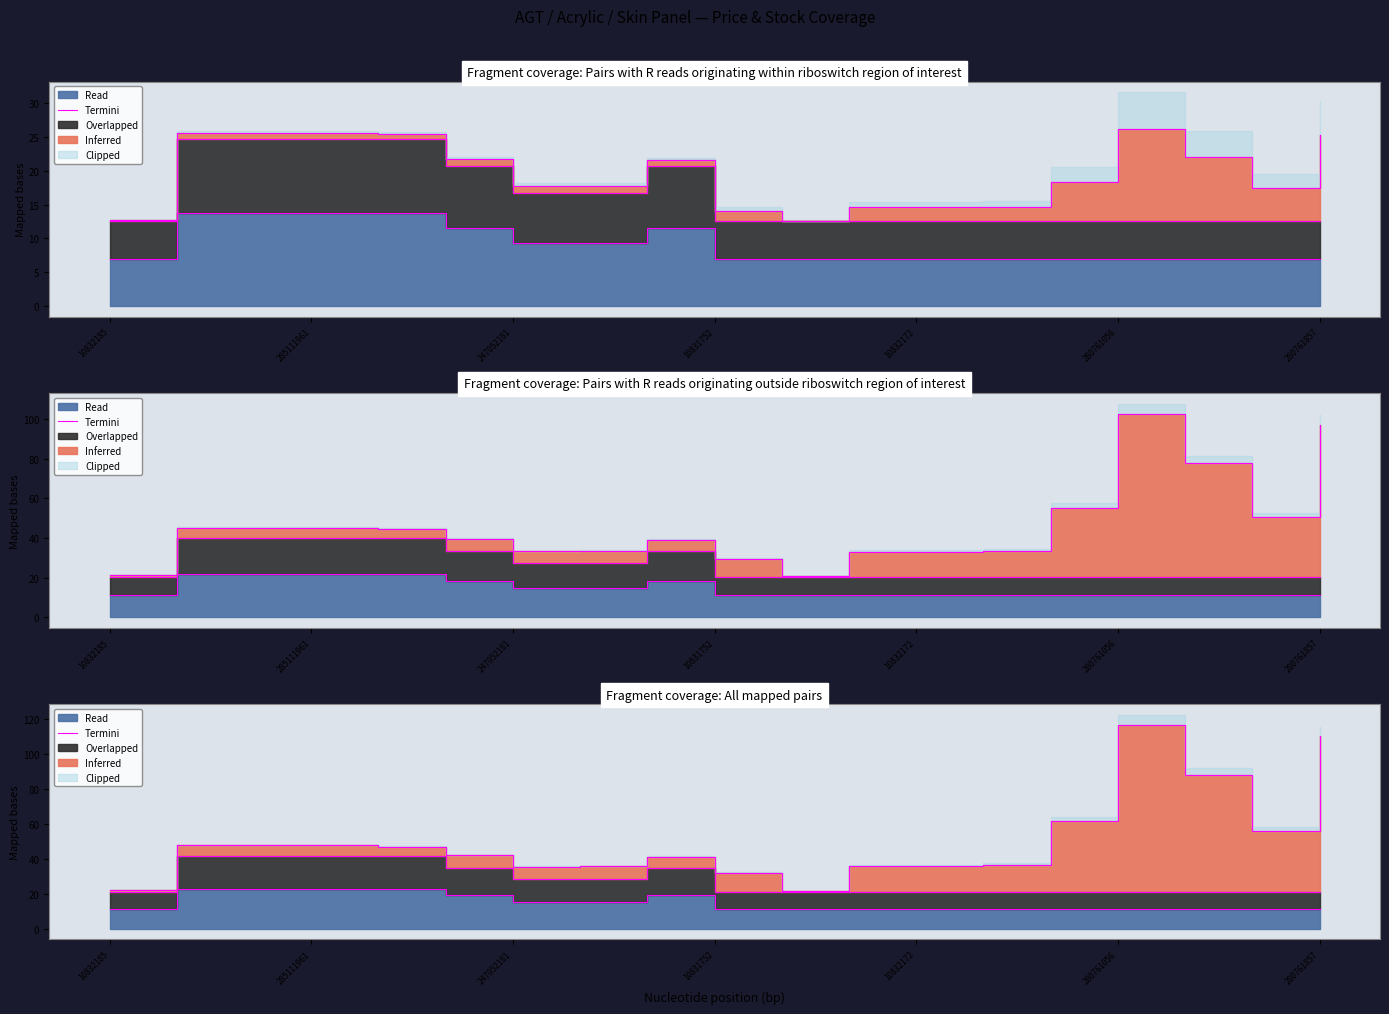

What is the average value?

15.2